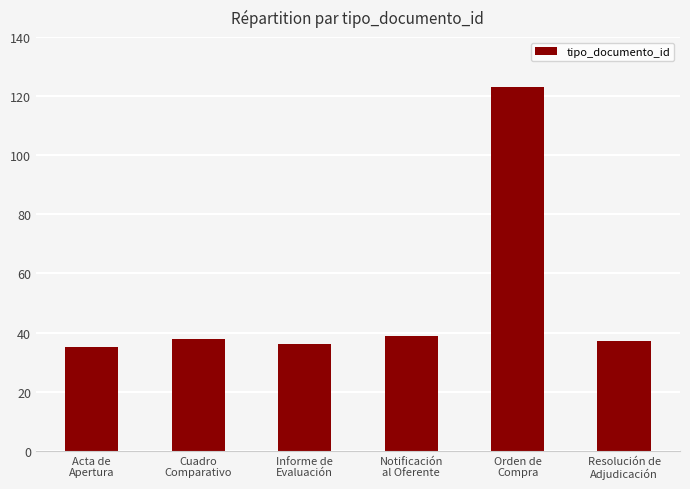

Reading left to right, transcribe all the data shown in this chart.

Acta de
Apertura=35	Cuadro
Comparativo=38	Informe de
Evaluación=36	Notificación
al Oferente=39	Orden de
Compra=123	Resolución de
Adjudicación=37